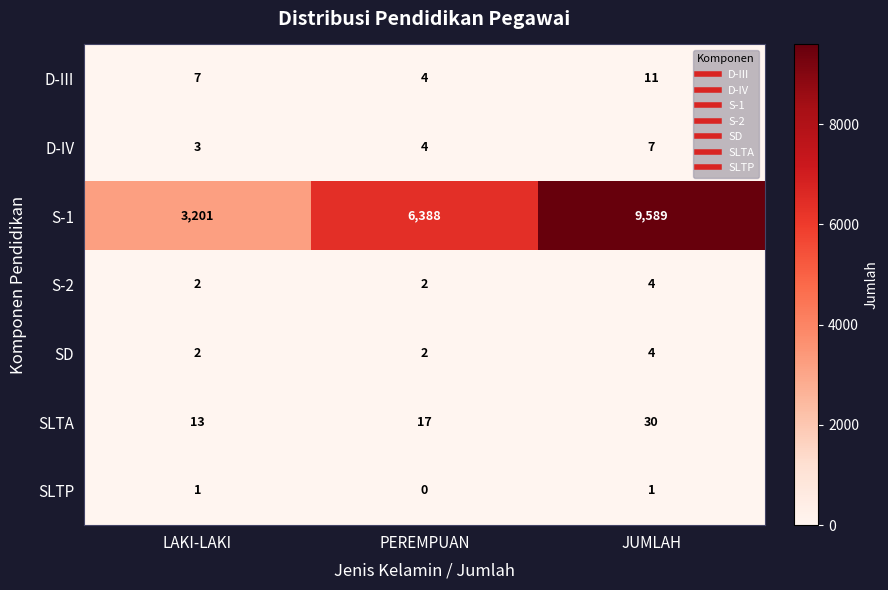

At which category does the chart reach its peak across all series?

JUMLAH